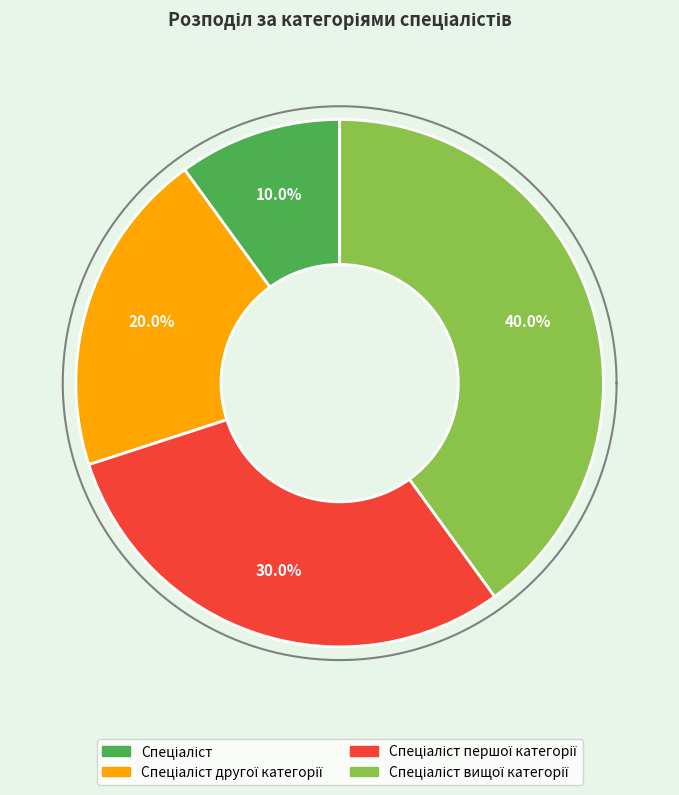

How much of the chart is everything except Спеціаліст першої категорії?

70.0%